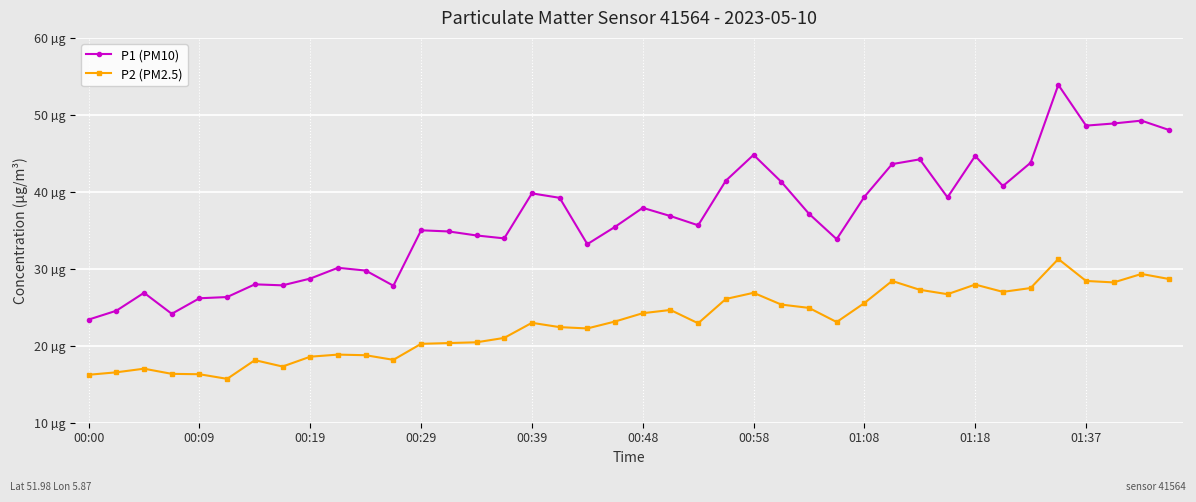

Does the chart have visible grid lines?

Yes